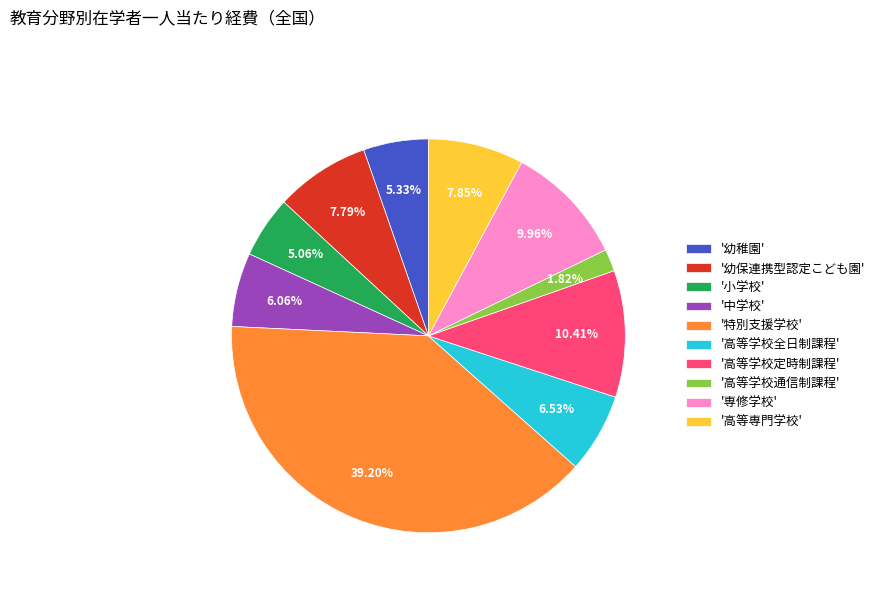

To the nearest percent, what is the difference between the largest and smallest slice percentages?

37%